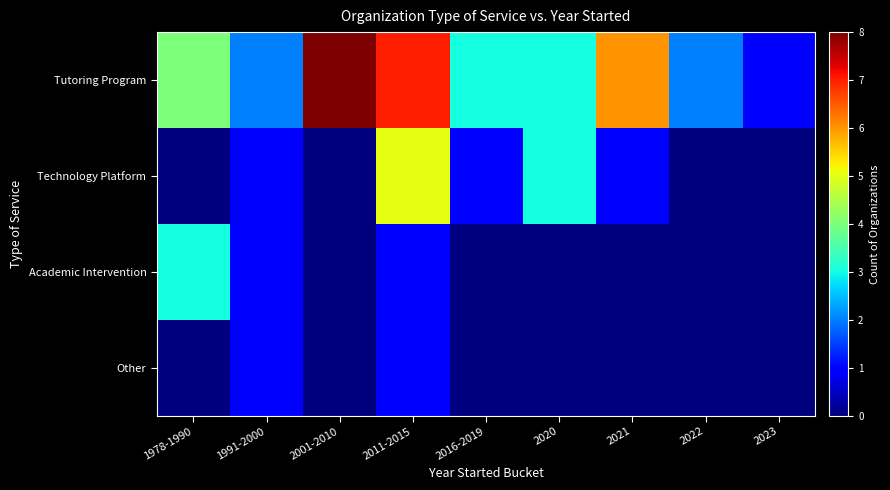

How many distinct data groups are displayed?

4